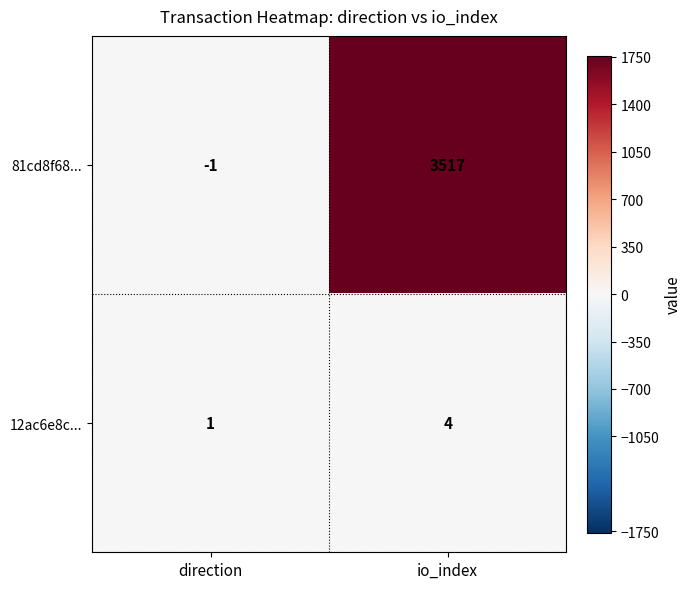

Reading left to right, list all the values displayed in this chart.

81cd8f68...: direction=-1	io_index=3517
12ac6e8c...: direction=1	io_index=4